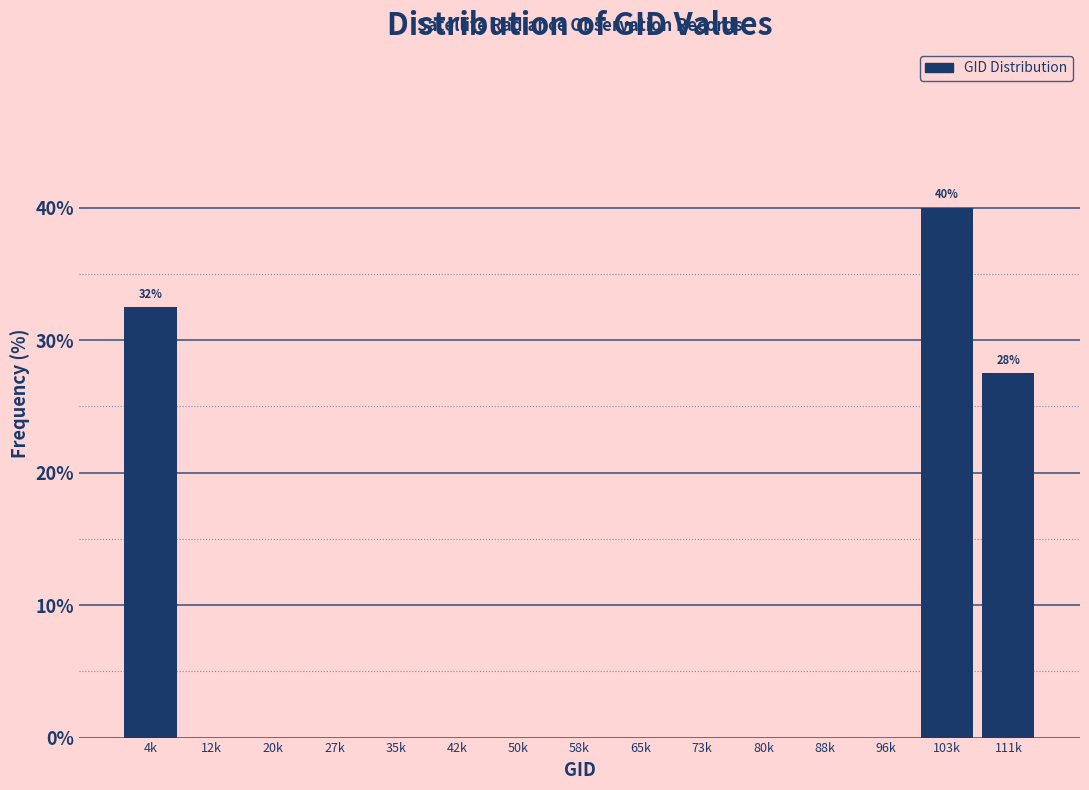

Reading right to left, extract all data points from this chart.

111k=27.5	103k=40.0	96k=0.0	88k=0.0	80k=0.0	73k=0.0	65k=0.0	58k=0.0	50k=0.0	42k=0.0	35k=0.0	27k=0.0	20k=0.0	12k=0.0	4k=32.5